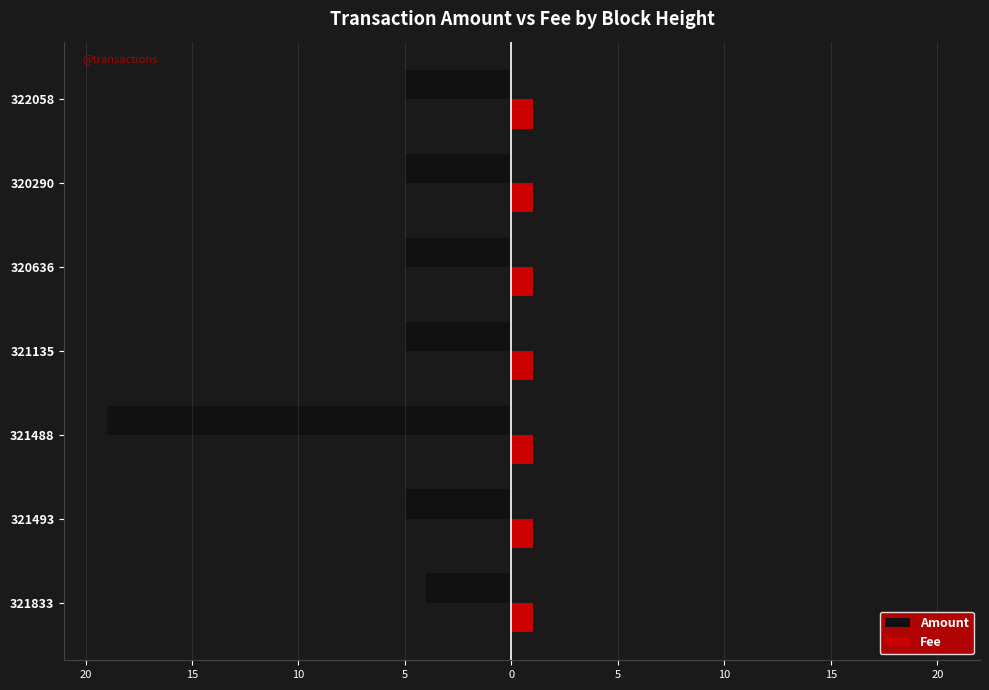

What are all the series names shown in the legend?

Amount, Fee